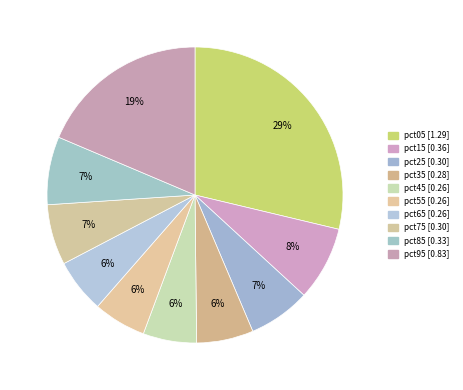

What is the change in value from pct15 to pct65?

-0.1